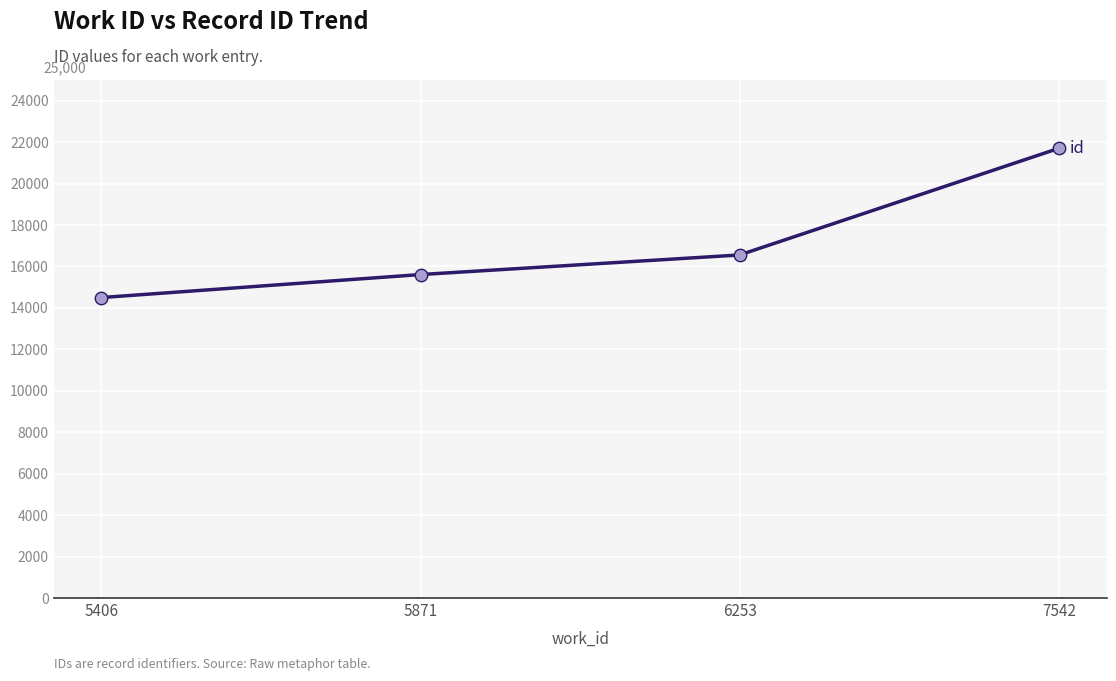

Which has a higher value, 5406 or 7542?

7542